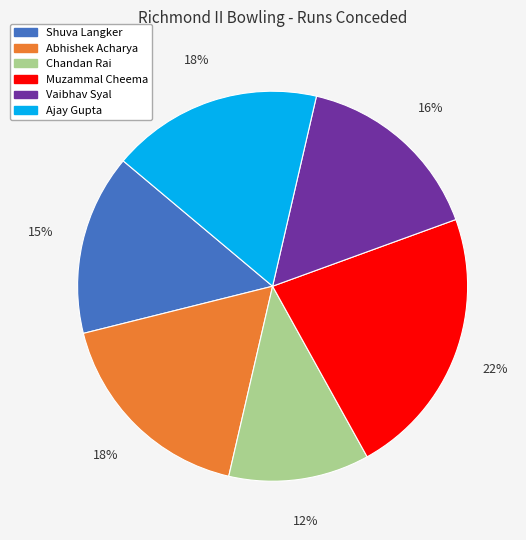

How many slices are in this pie chart?

6